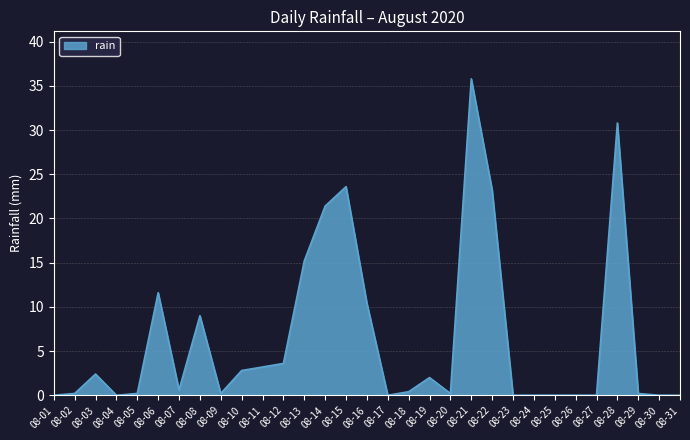

Reading left to right, transcribe all the data shown in this chart.

08-01=0.0	08-02=0.2	08-03=2.4	08-04=0.0	08-05=0.2	08-06=11.6	08-07=0.6	08-08=9.0	08-09=0.2	08-10=2.8	08-11=3.2	08-12=3.6	08-13=15.2	08-14=21.4	08-15=23.6	08-16=10.4	08-17=0.0	08-18=0.4	08-19=2.0	08-20=0.2	08-21=35.8	08-22=23.2	08-23=0.0	08-24=0.0	08-25=0.0	08-26=0.0	08-27=0.0	08-28=30.8	08-29=0.2	08-30=0.0	08-31=0.0